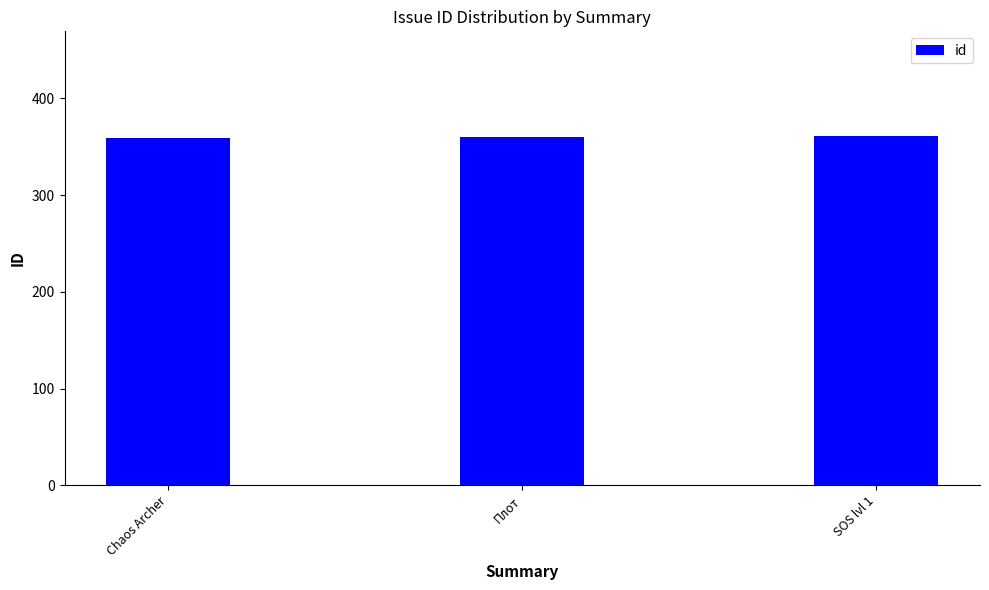

The chart shows a value of 154 at Chaos Archer. True or false?

False